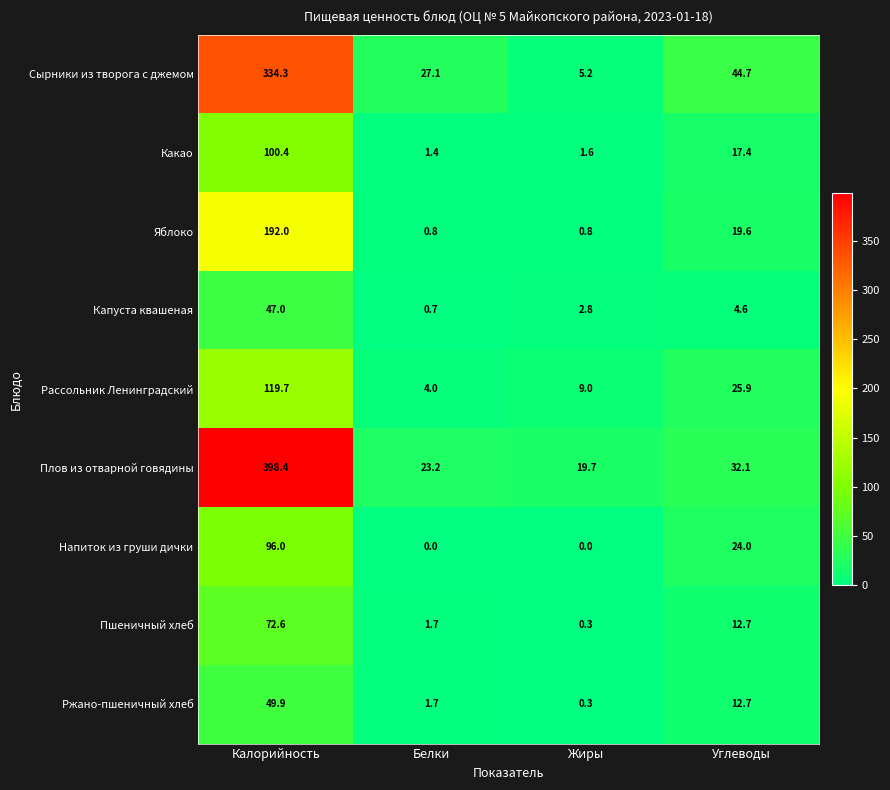

At how many categories does at least one series exceed 74?

1